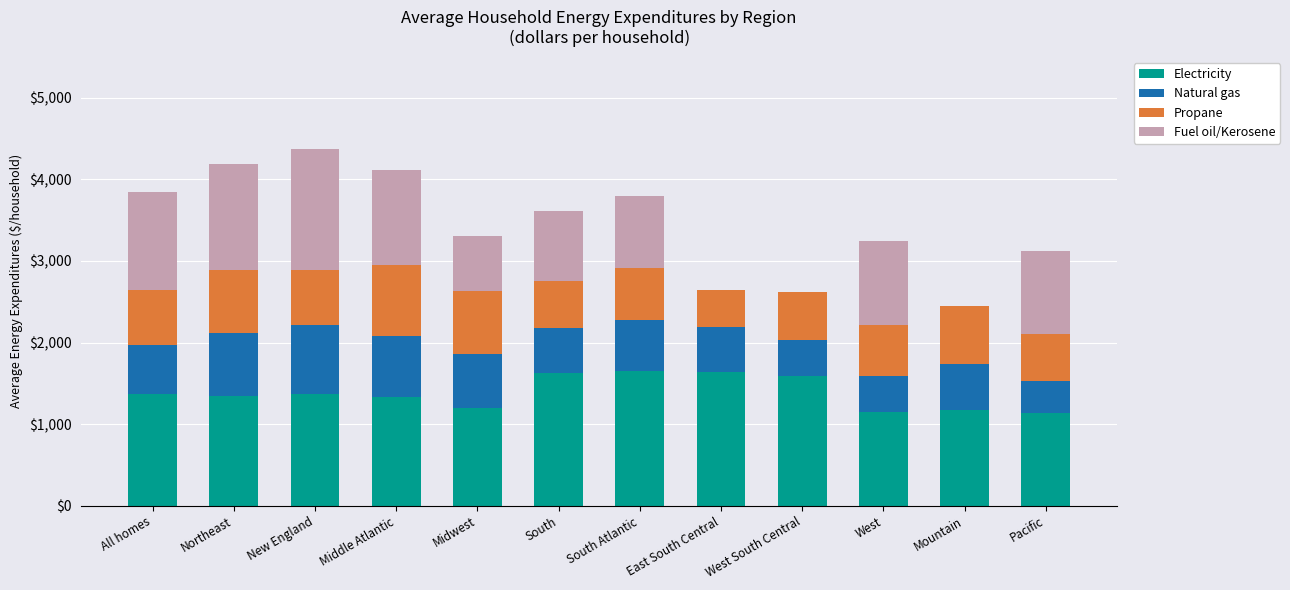

What is the total value across all series at South?

3614